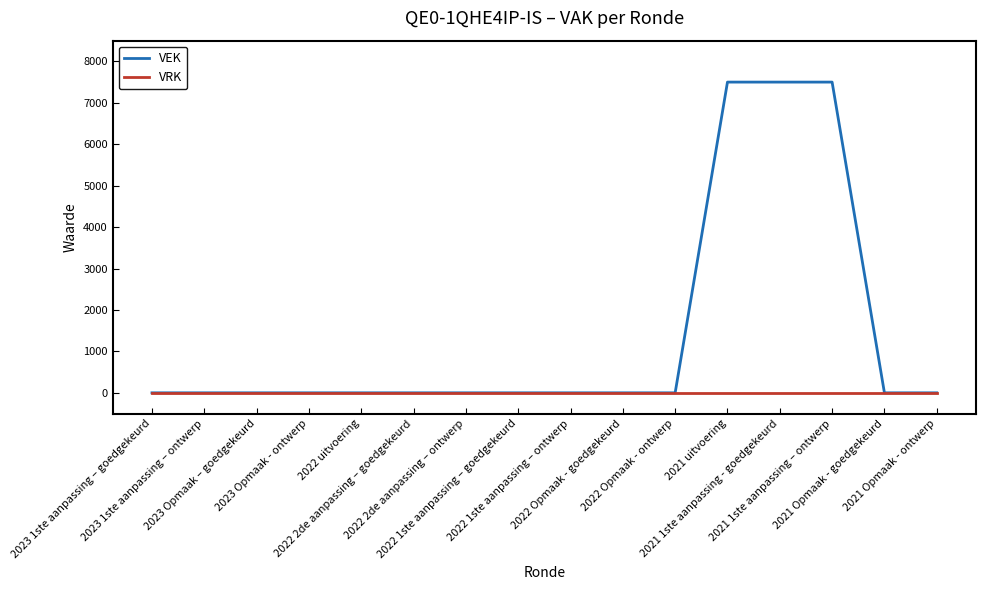

What is the maximum value shown in the chart?

7500